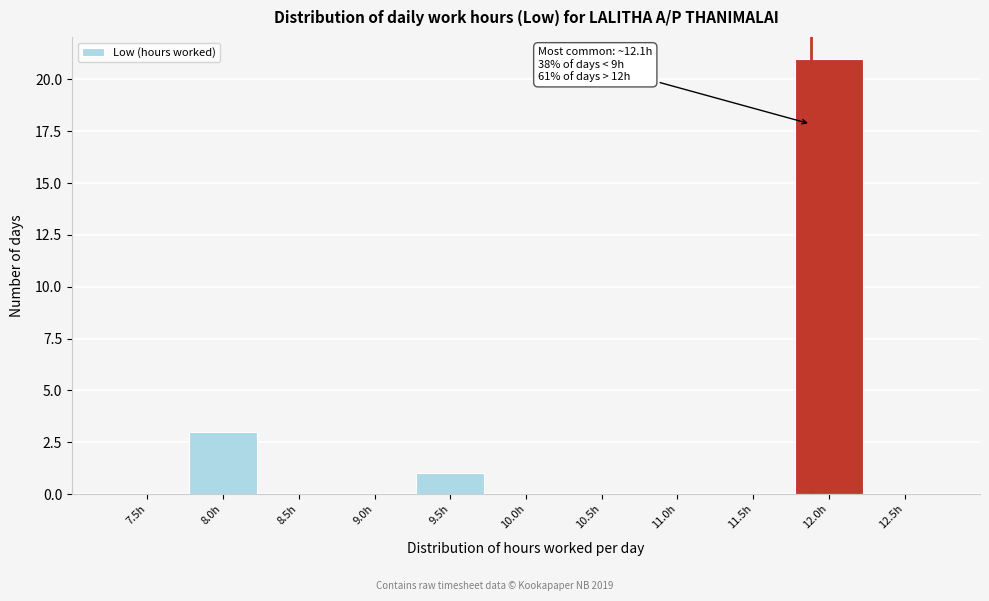

Reading right to left, what are all the values shown in this chart?

12.5h=0	12.0h=21	11.5h=0	11.0h=0	10.5h=0	10.0h=0	9.5h=1	9.0h=0	8.5h=0	8.0h=3	7.5h=0